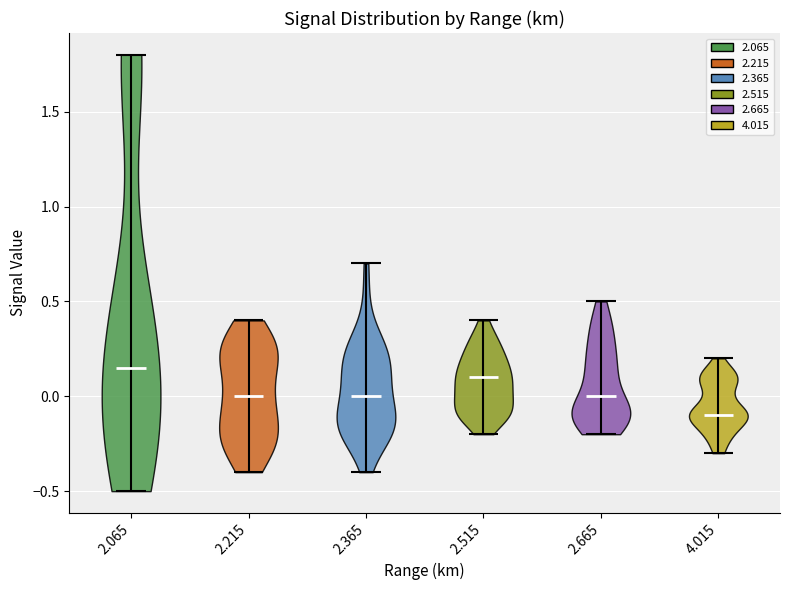

Reading left to right, read every violin against the y-axis: where its median line is, and the lowest and highest points it reaches. The values are not printed on the chart, so give them approximately, as read against the axis.

2.065: median line 0.15, lowest point -0.50, highest point 1.80
2.215: median line 0.00, lowest point -0.40, highest point 0.40
2.365: median line 0.00, lowest point -0.40, highest point 0.70
2.515: median line 0.10, lowest point -0.20, highest point 0.40
2.665: median line 0.00, lowest point -0.20, highest point 0.50
4.015: median line -0.10, lowest point -0.30, highest point 0.20